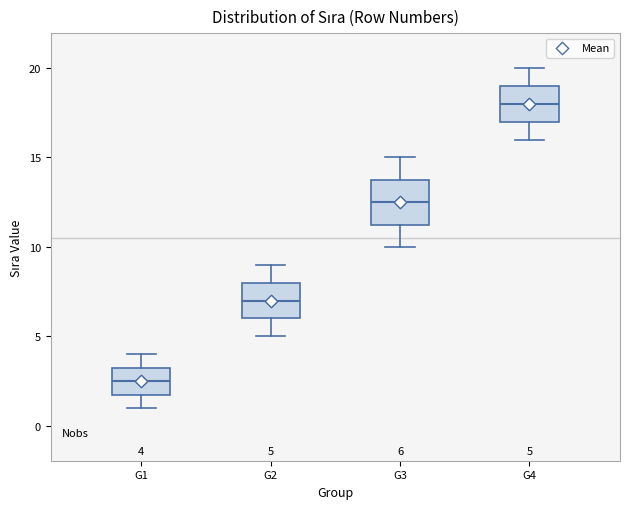

Comparing the boxes themselves (not the whiskers), which one is the tallest?

G3